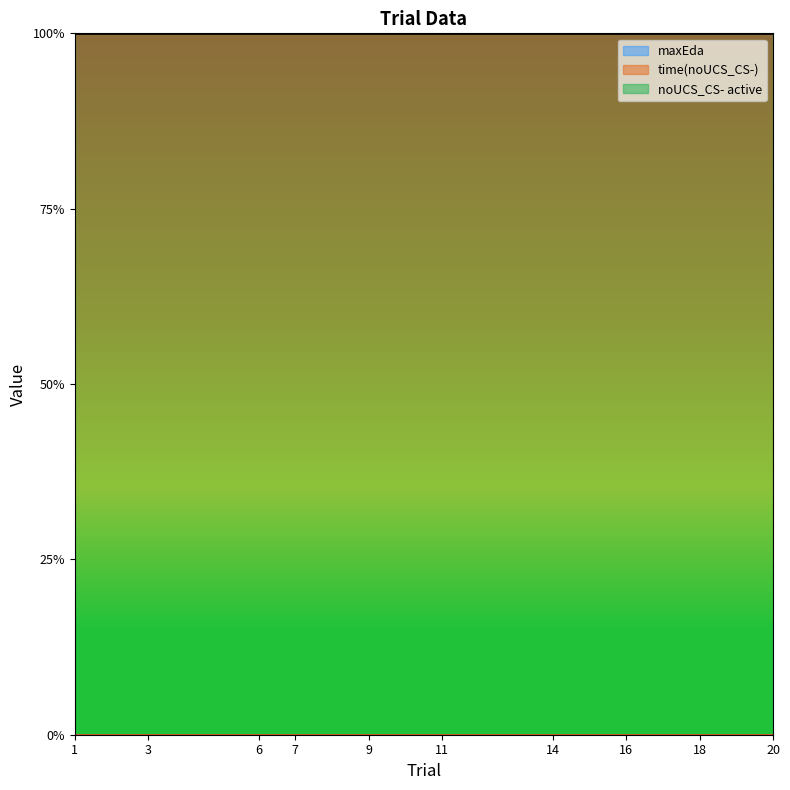

Rank the categories by maxEda value from highest to lowest.

1, 3, 6, 7, 9, 11, 14, 16, 18, 20